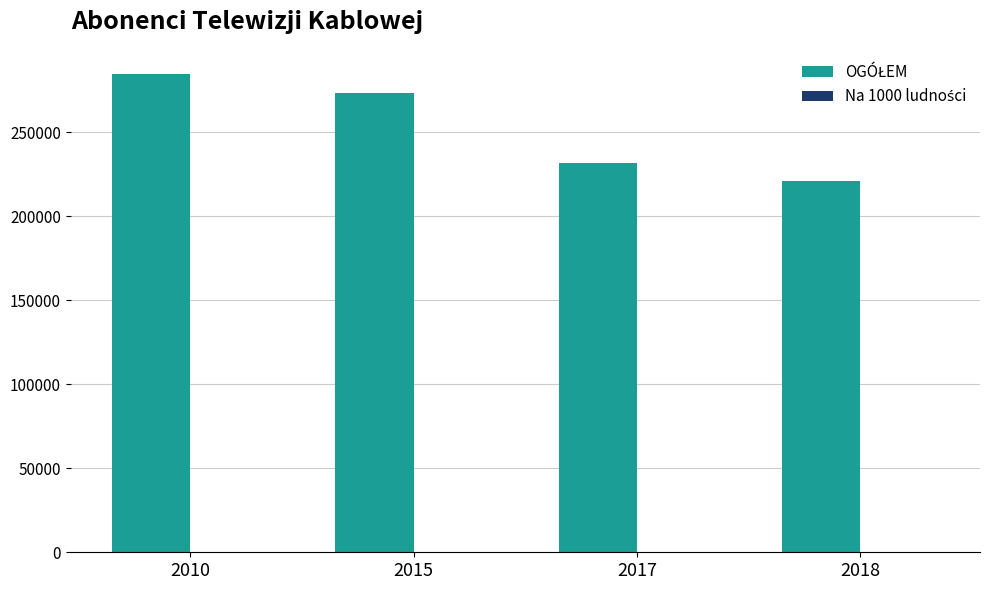

What is the greatest value displayed?

284655